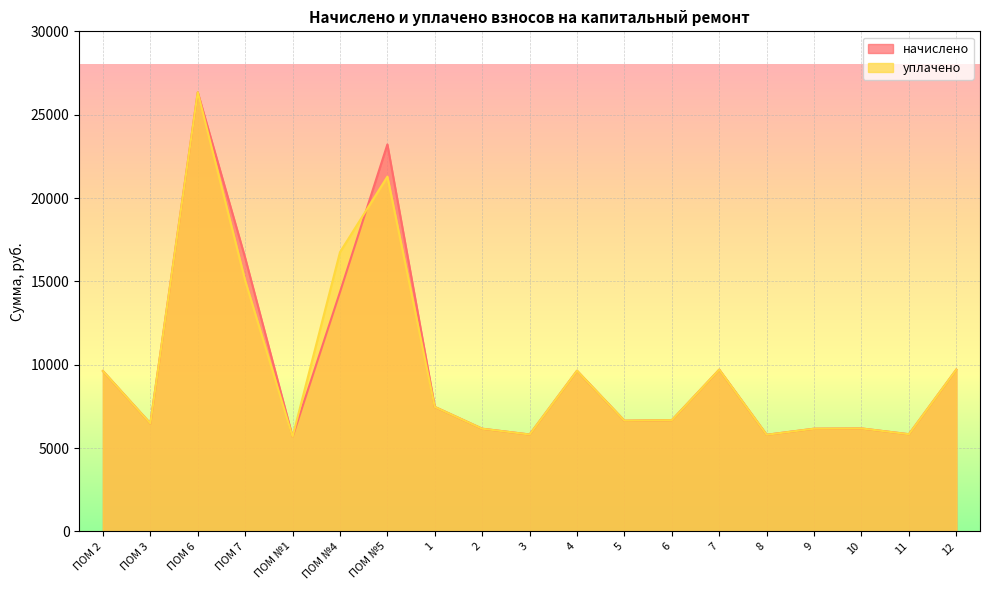

What is the spread (max minus min) of values at ПОМ №5?

1934.8